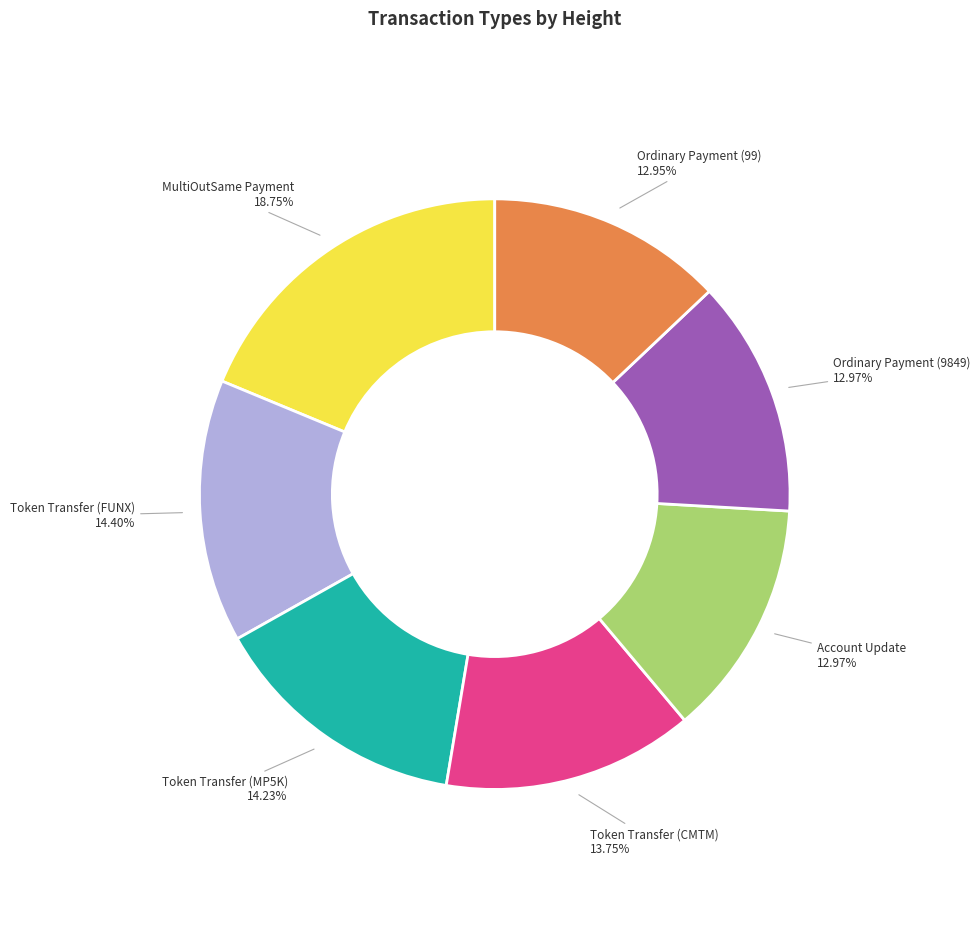

Is there any slice that represents more than half of the pie?

No